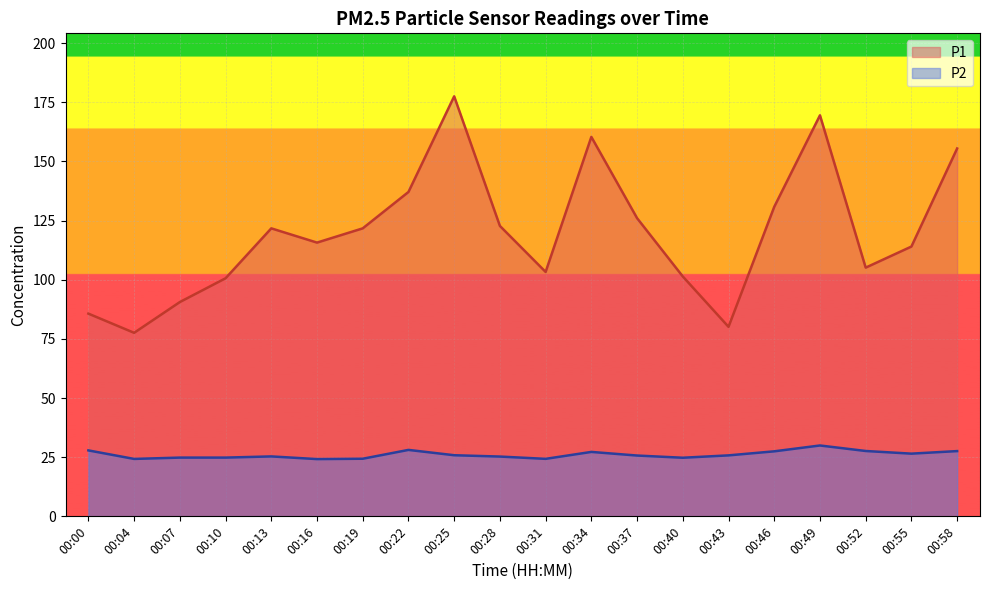

The P2 series shows 41.6 at 00:28. True or false?

False